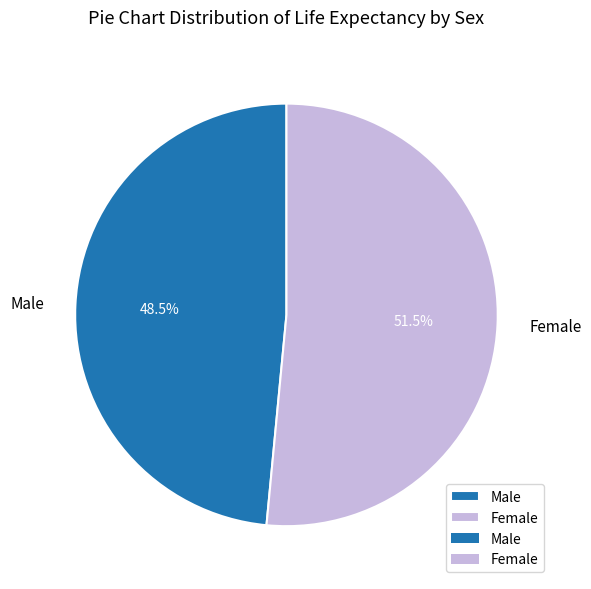

Rank the categories by value from highest to lowest.

Female, Male